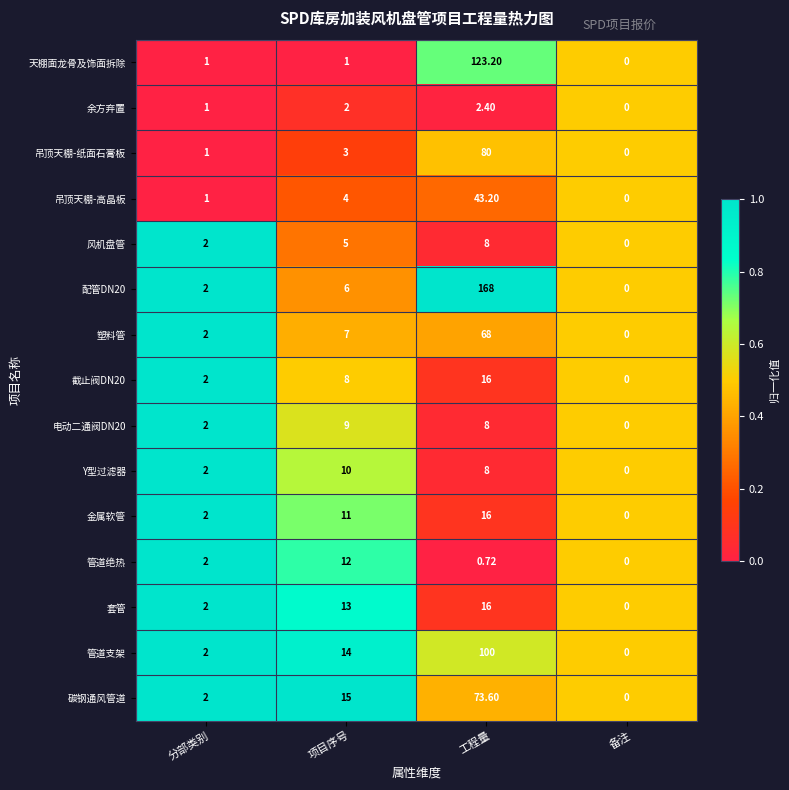

How many categories are shown in the chart?

4